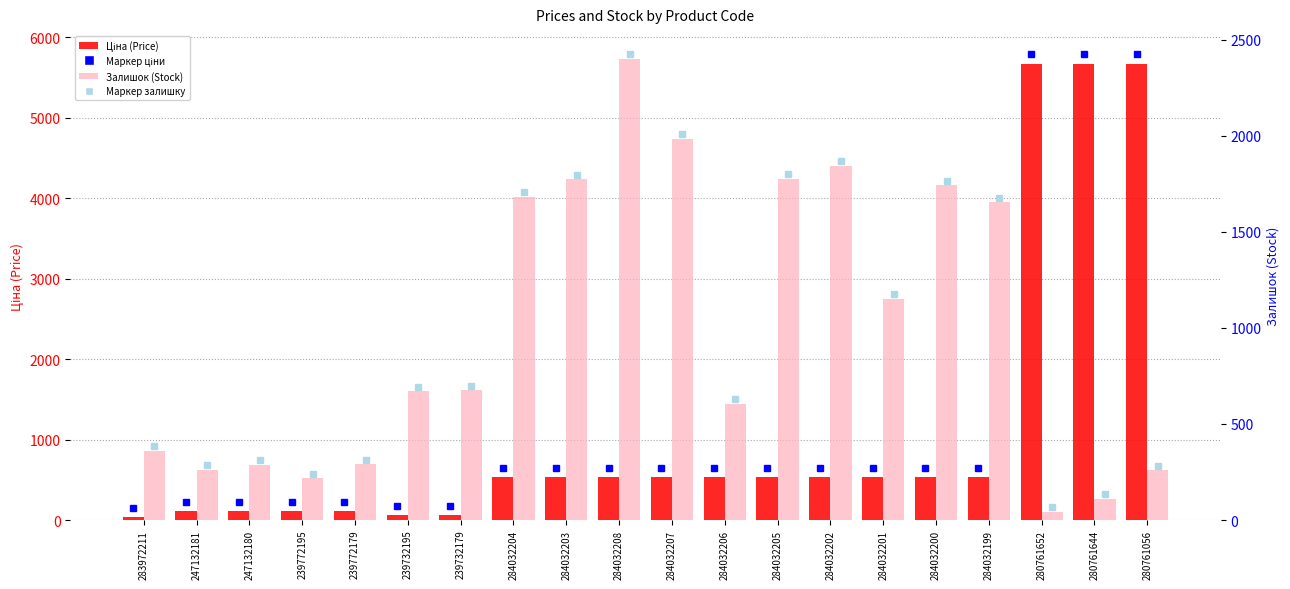

At how many categories does at least one series exceed 3295?

3